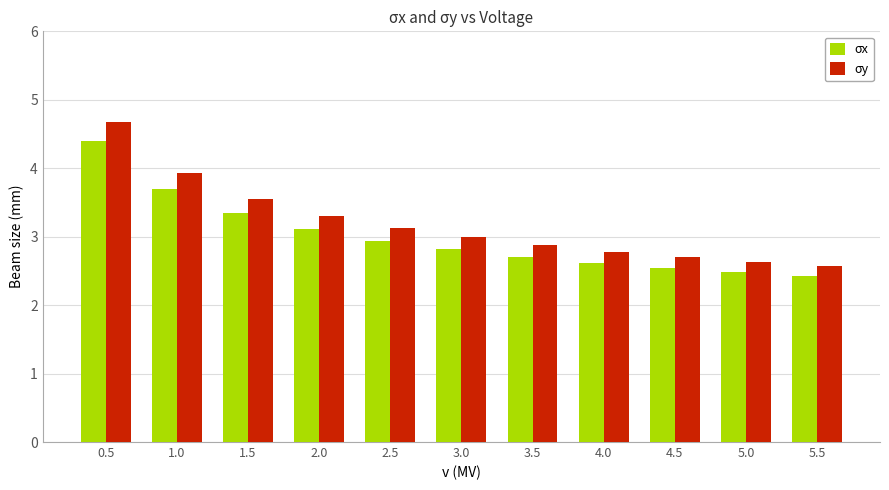

At which category is the sum across all series the highest?

0.5